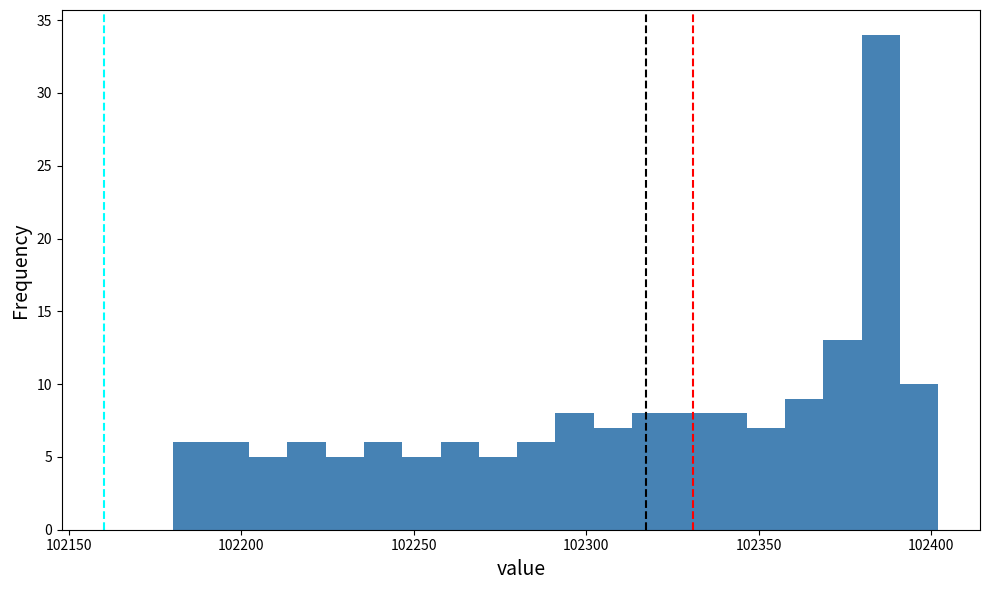

Read against the x-axis, roughly where is the centre of the tallest bar?

102385